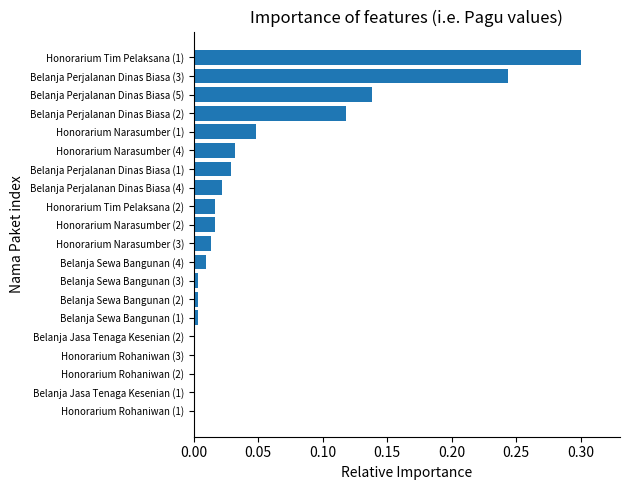

The value at Belanja Jasa Tenaga Kesenian (1) is 0.0. True or false?

True